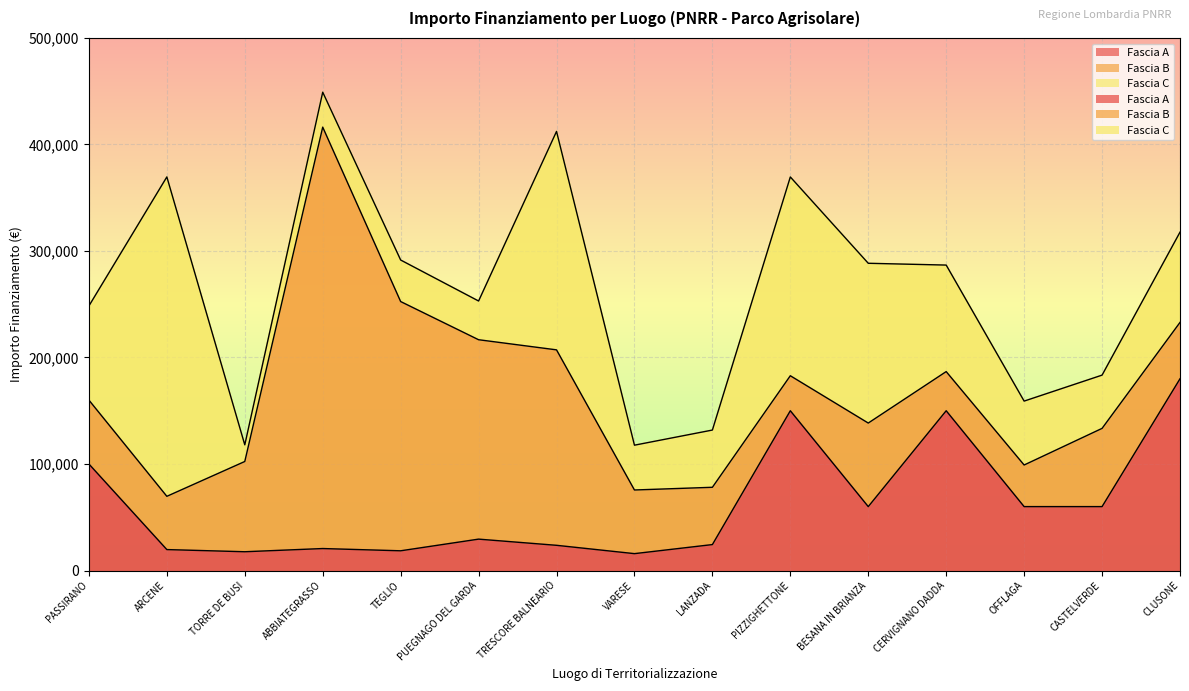

How many interior local peaks does the Fascia C series have?

4